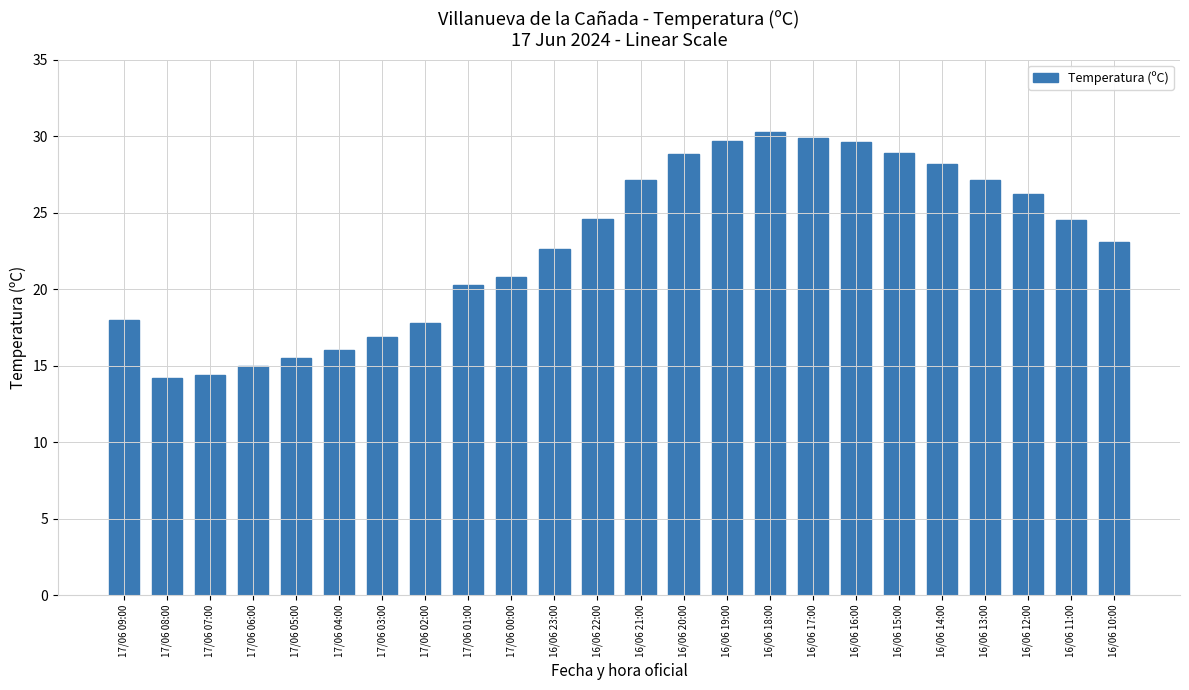

What is the sum of the values at 17/06 08:00 and 16/06 13:00?

41.3